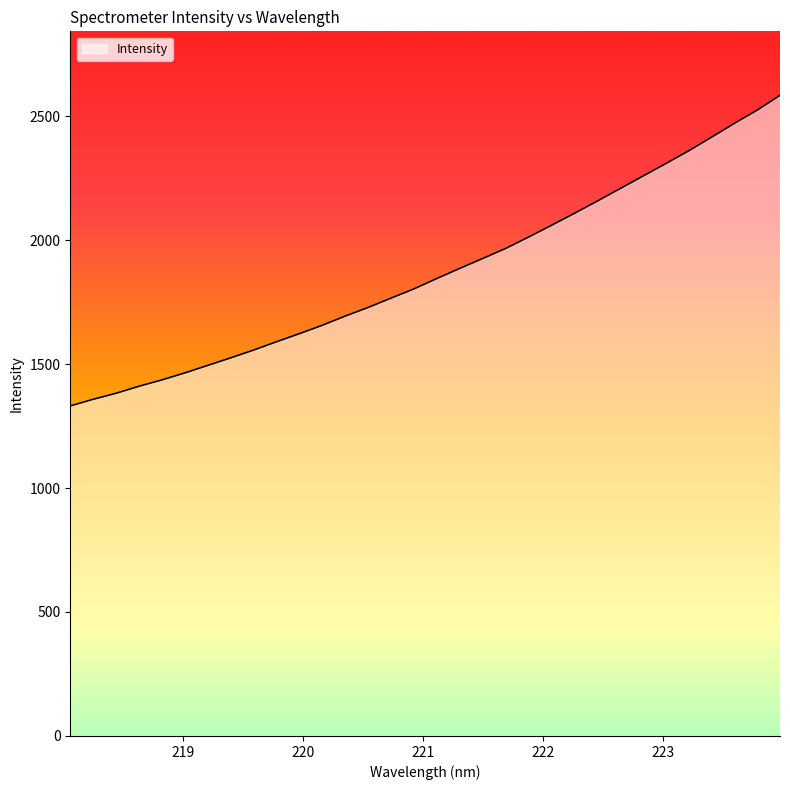

What is the difference between the maximum and minimum values?

1252.4